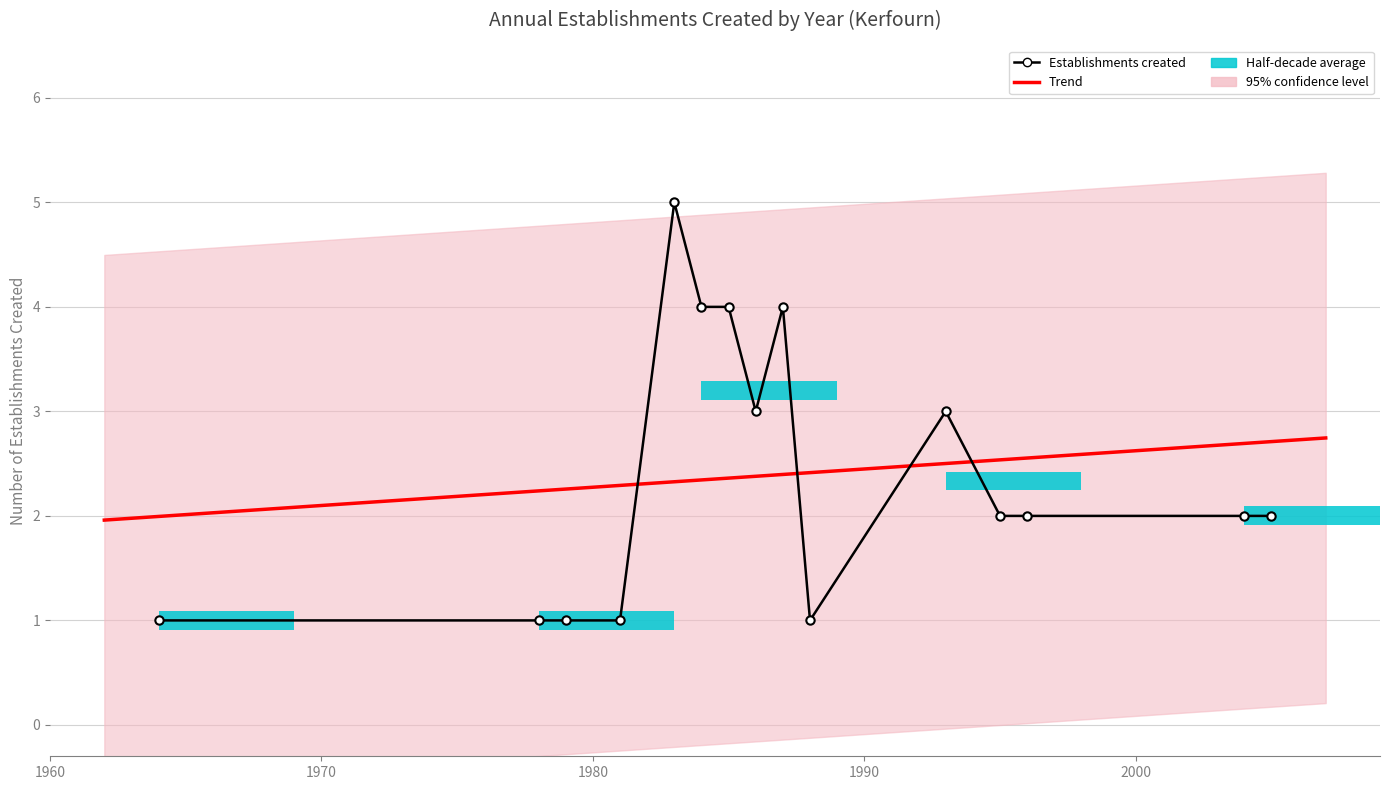

Reading left to right, list all the values displayed in this chart.

1964=1	1978=1	1979=1	1981=1	1983=5	1984=4	1985=4	1986=3	1987=4	1988=1	1993=3	1995=2	1996=2	2004=2	2005=2